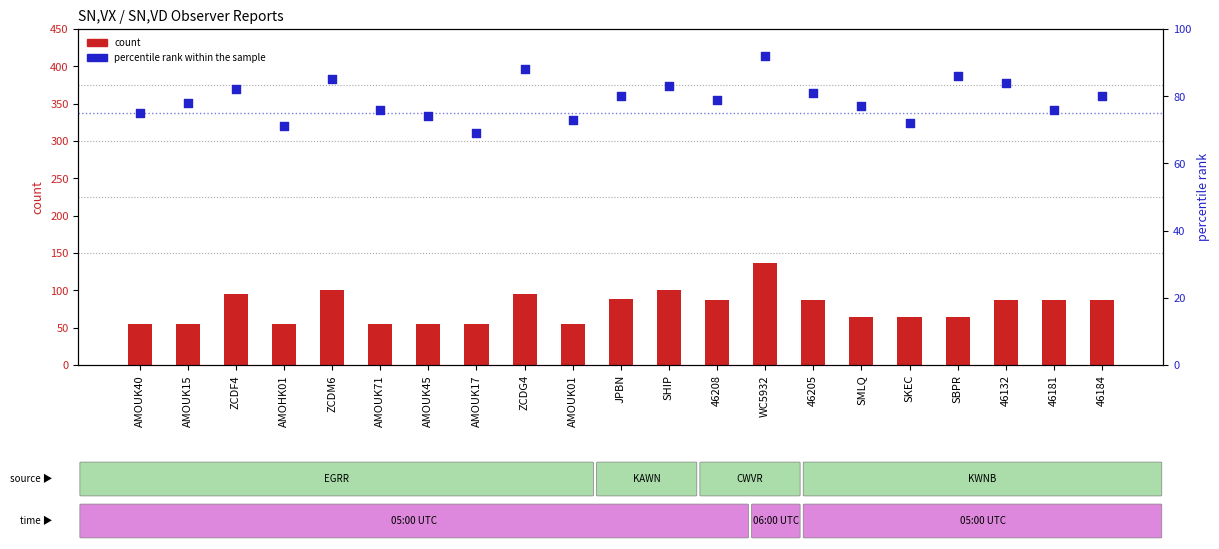

Which series has the largest total across all categories?

percentile rank within the sample